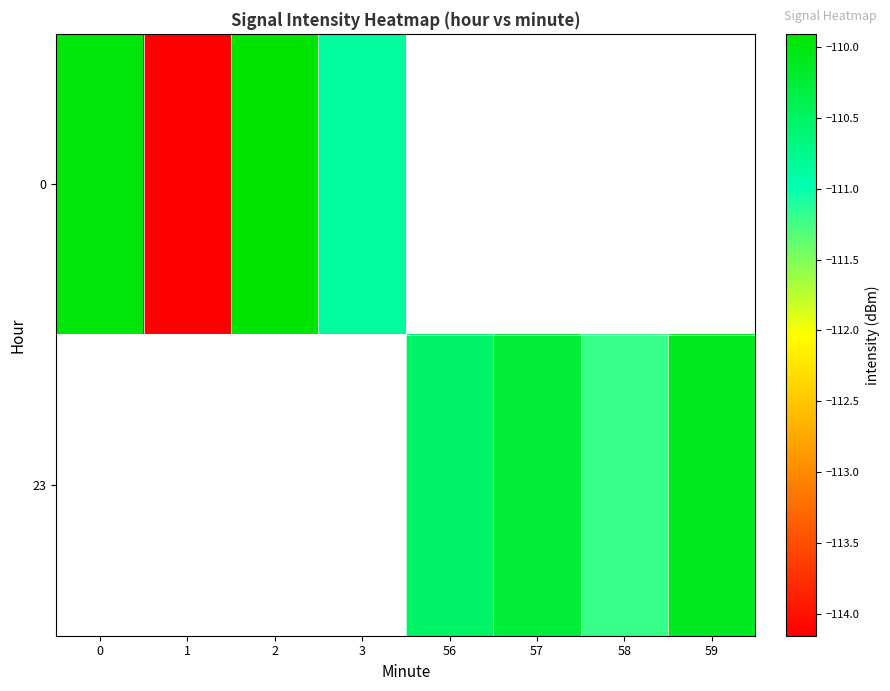

How many data points does each series have?

8